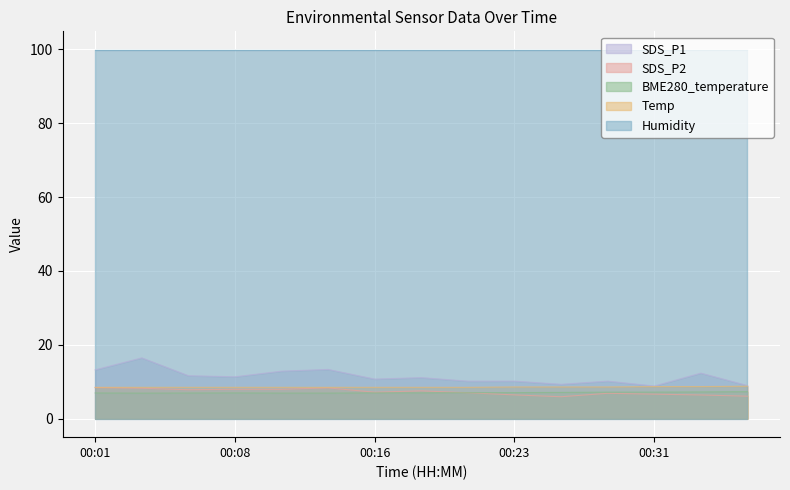

What are all the series names shown in the legend?

SDS_P1, SDS_P2, BME280_temperature, Temp, Humidity